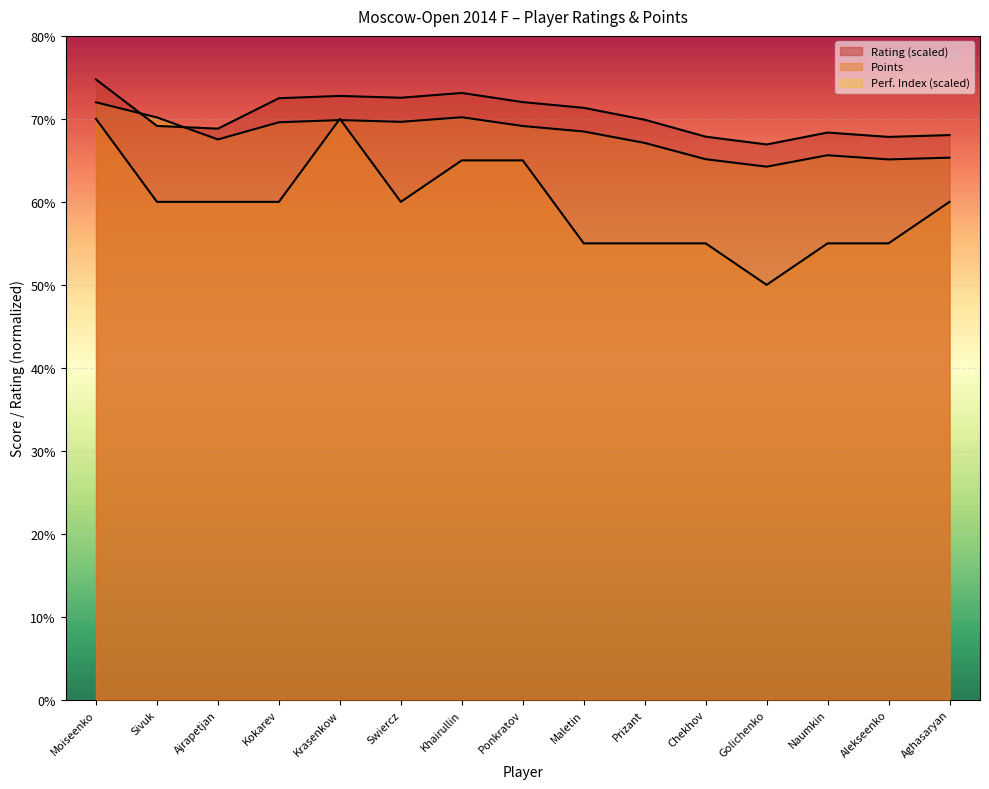

Does the chart display data point markers on the line(s)?

No